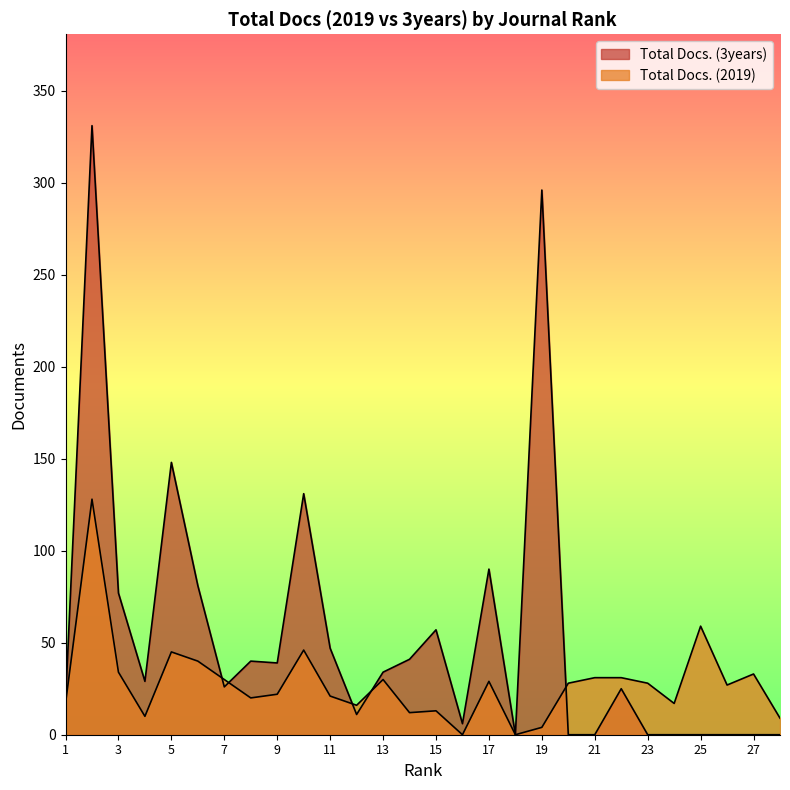

How many data points in Total Docs. (3years) are less than 29?

14